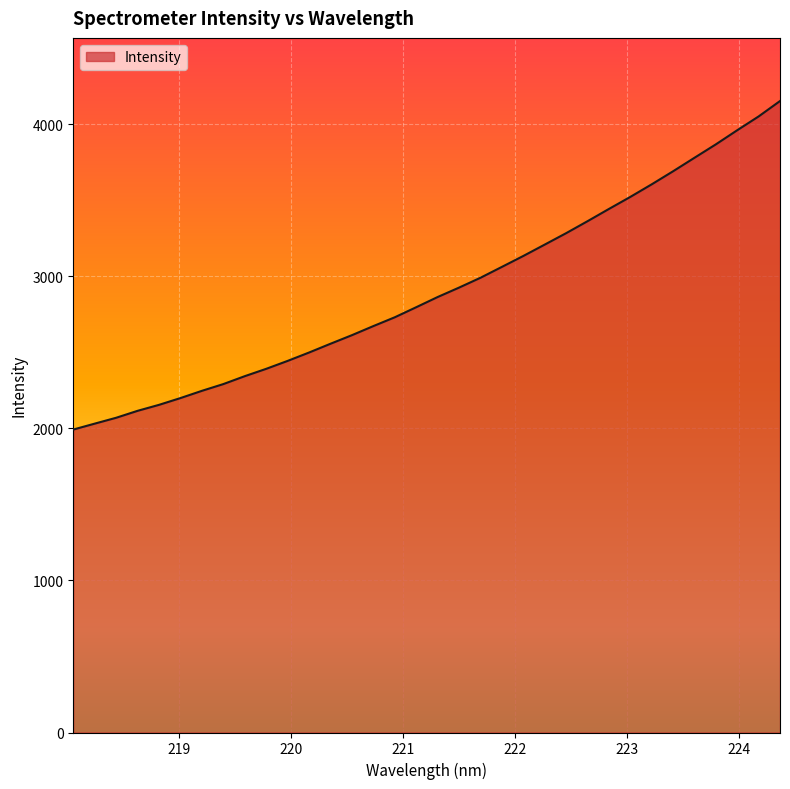

What is the difference between the maximum and minimum values?

2160.1